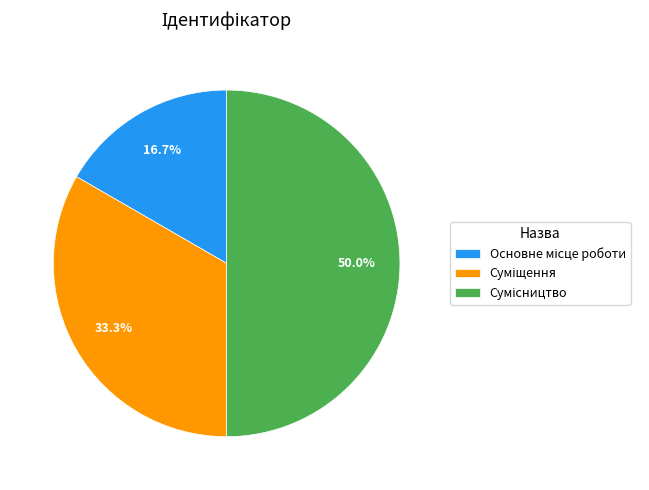

What portion of the pie excludes Основне місце роботи?

83.3%